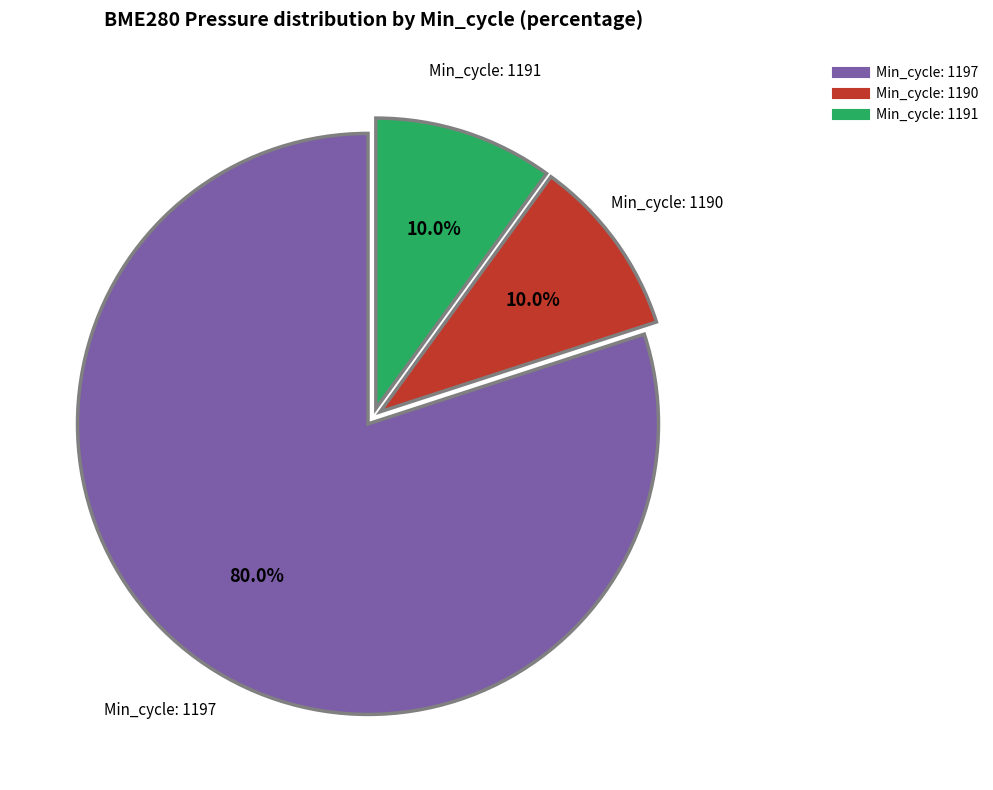

Does any single category account for the majority?

Yes